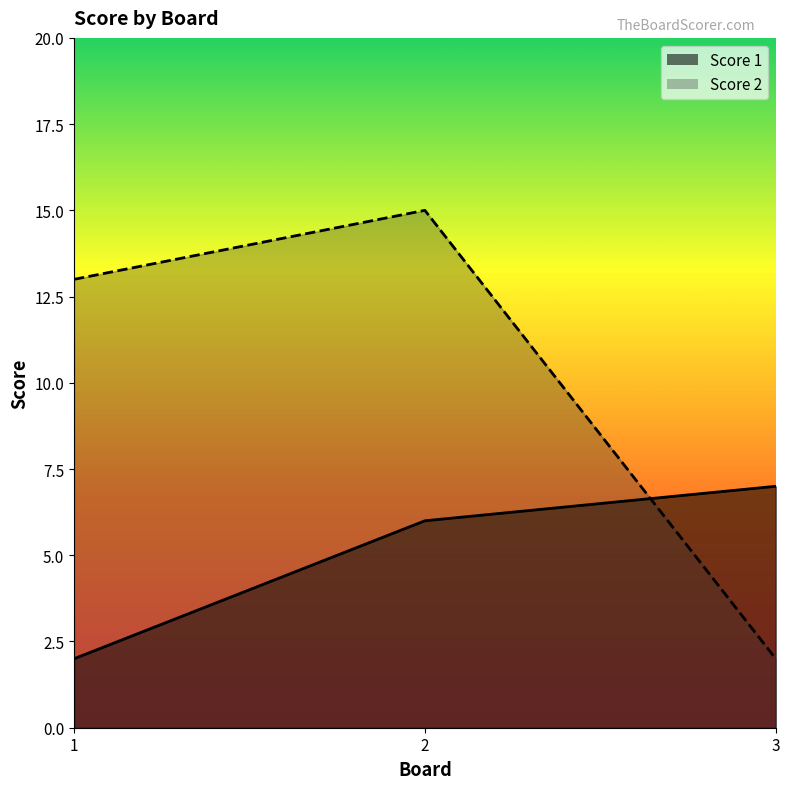

List the series in order of their peak value, lowest first.

Score 1, Score 2